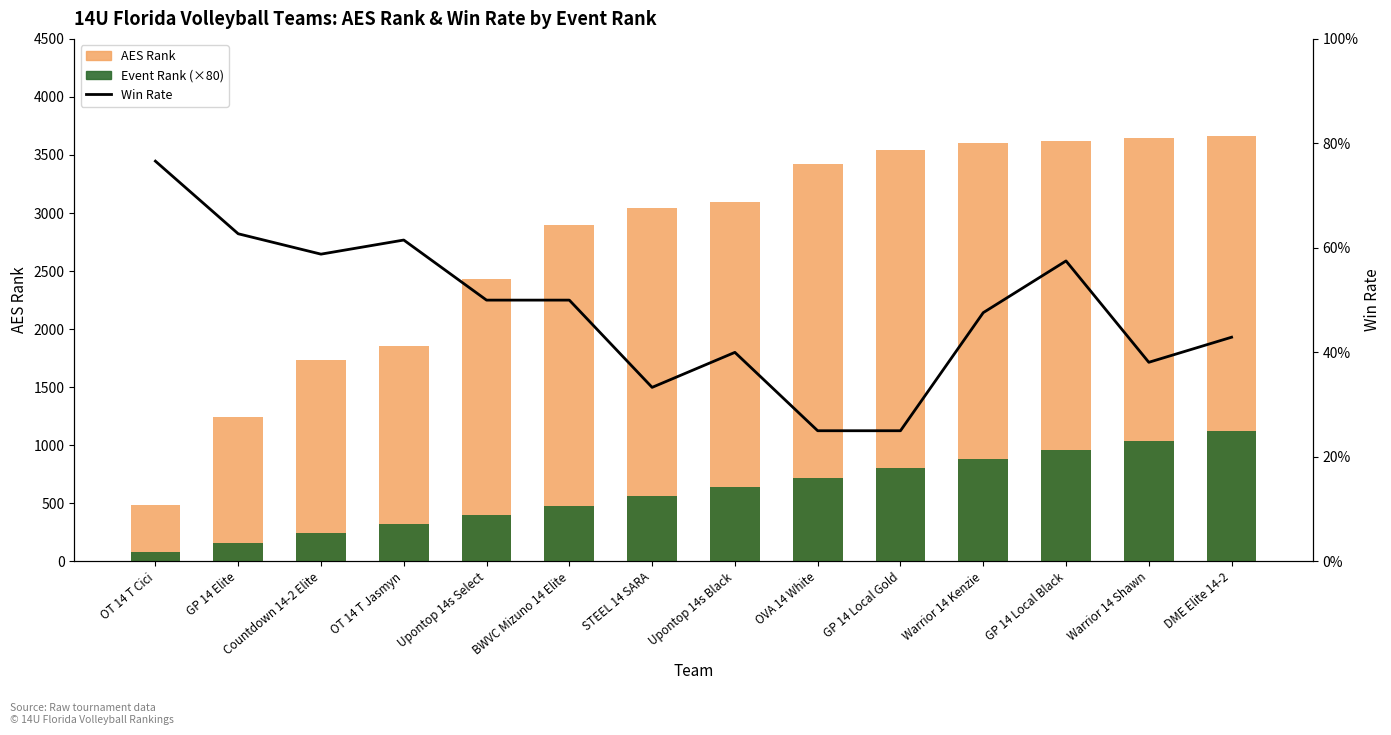

Which series changed the most between BWVC Mizuno 14 Elite and DME Elite 14-2?

AES Rank